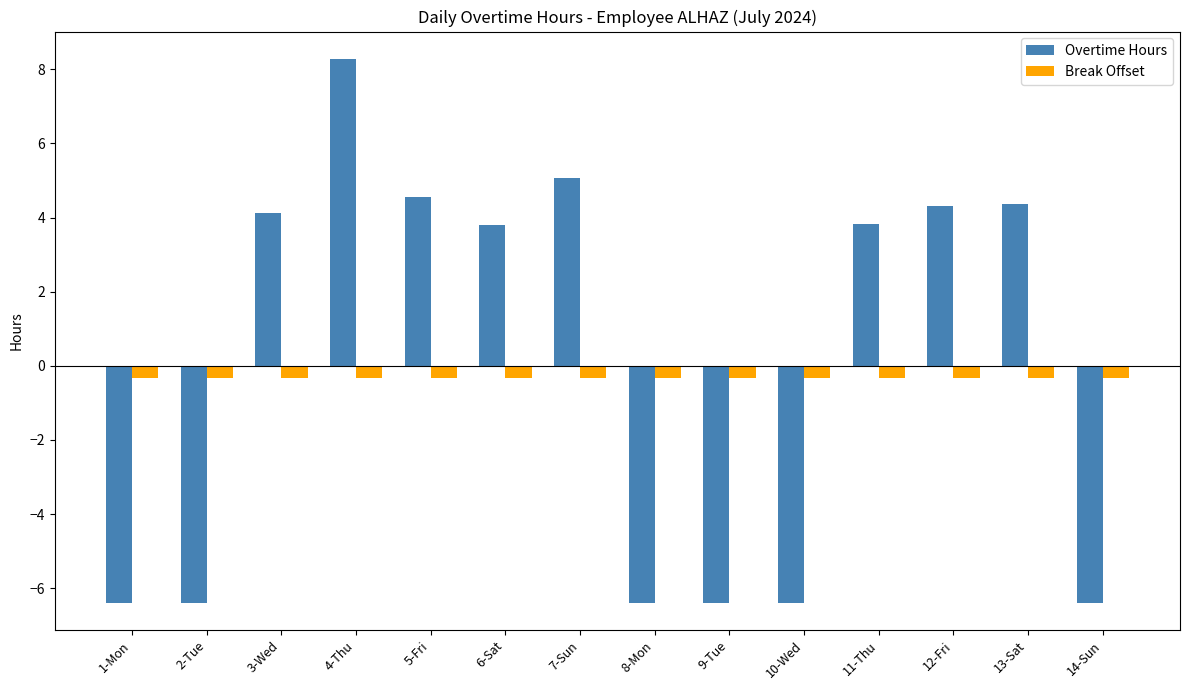

What position from the right is 7-Sun?

8